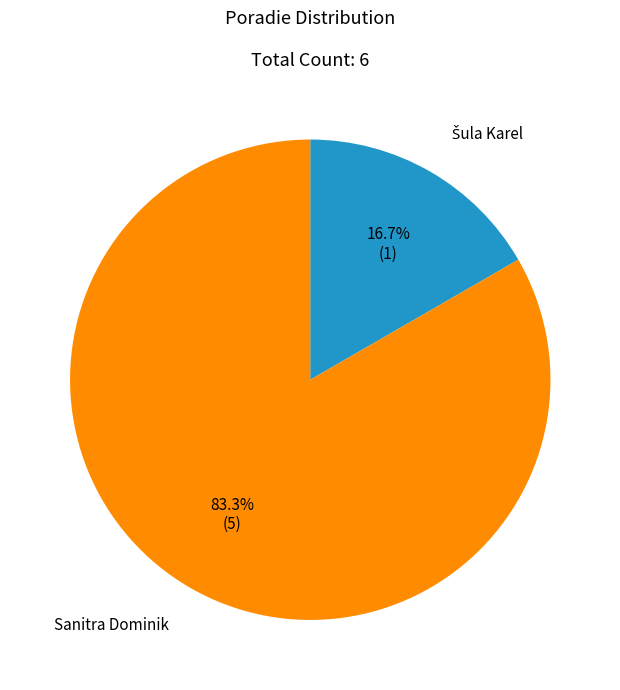

What is the largest slice in the pie chart?

Sanitra Dominik